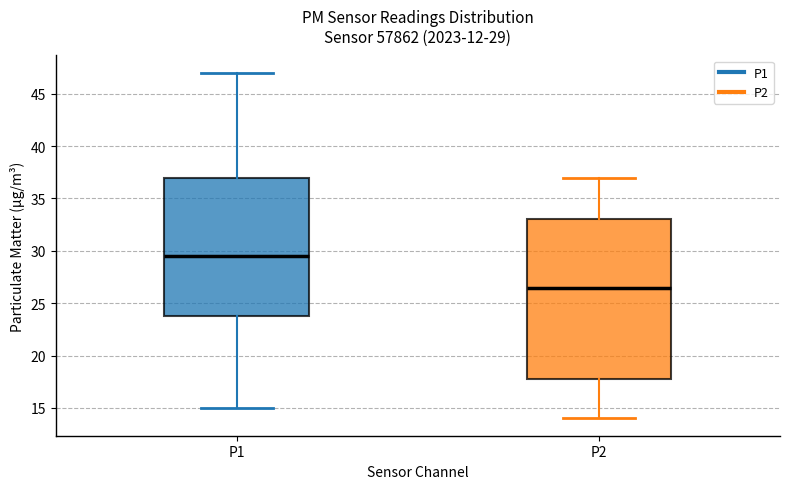

Which box is the tallest, from its lower edge to its upper edge?

P2